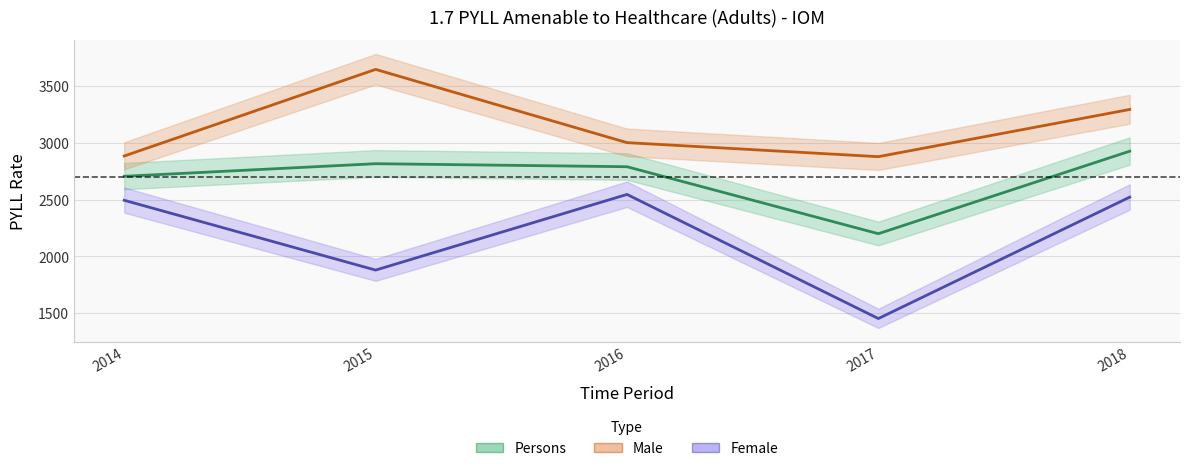

What are all the series names shown in the legend?

Persons, Male, Female